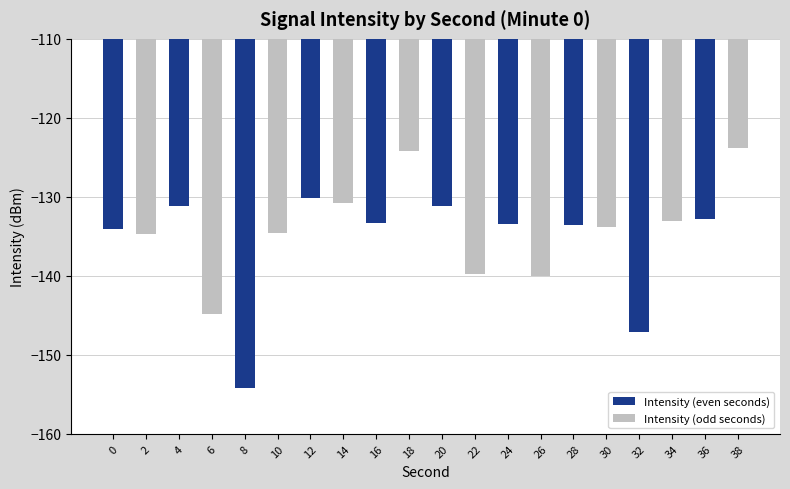

Count the number of categories in the chart.

10